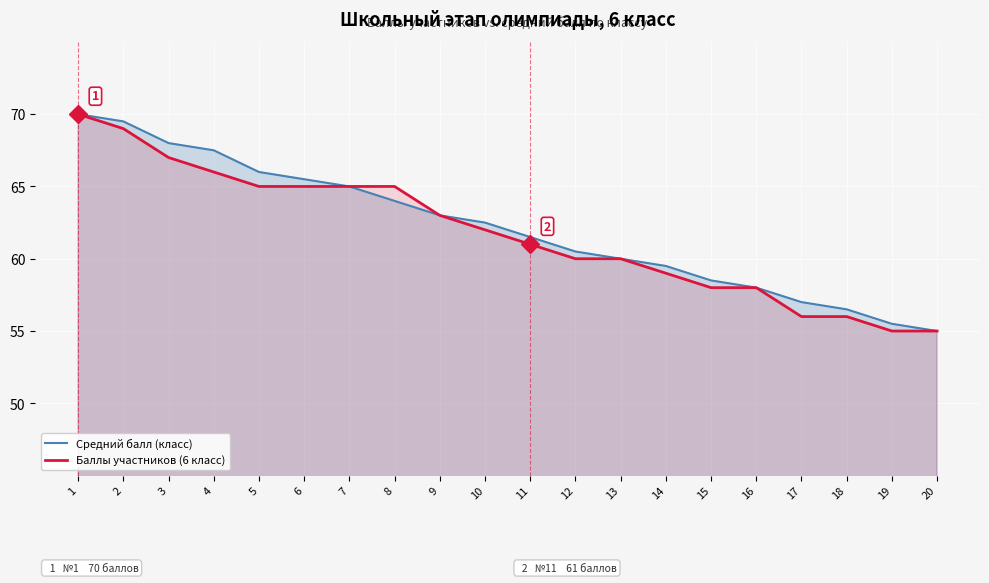

Between 15 and 1, which is larger?

1